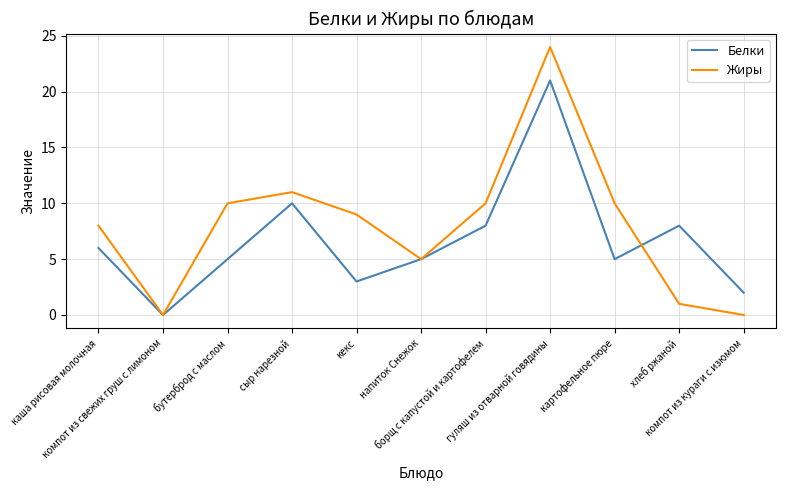

The Жиры series shows 10 at компот из свежих груш с лимоном. True or false?

False